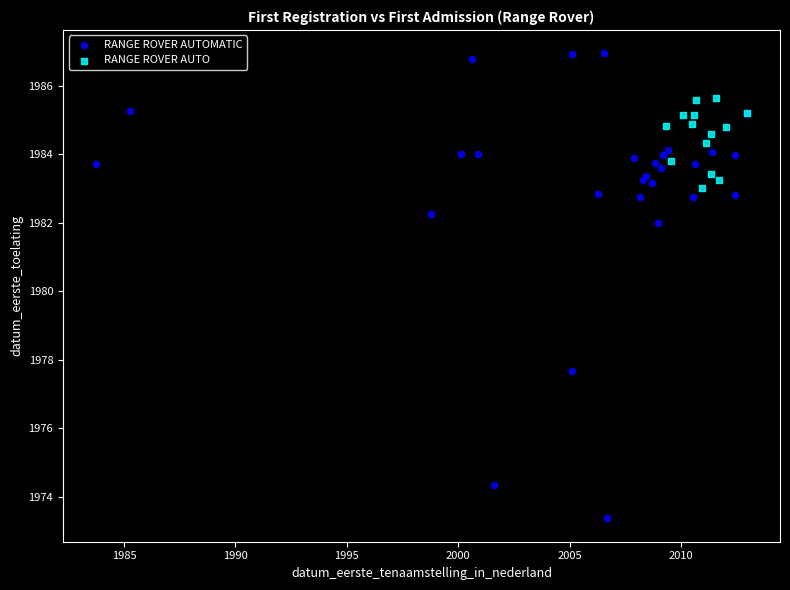

Which series has the widest spread of Y values?

RANGE ROVER AUTOMATIC